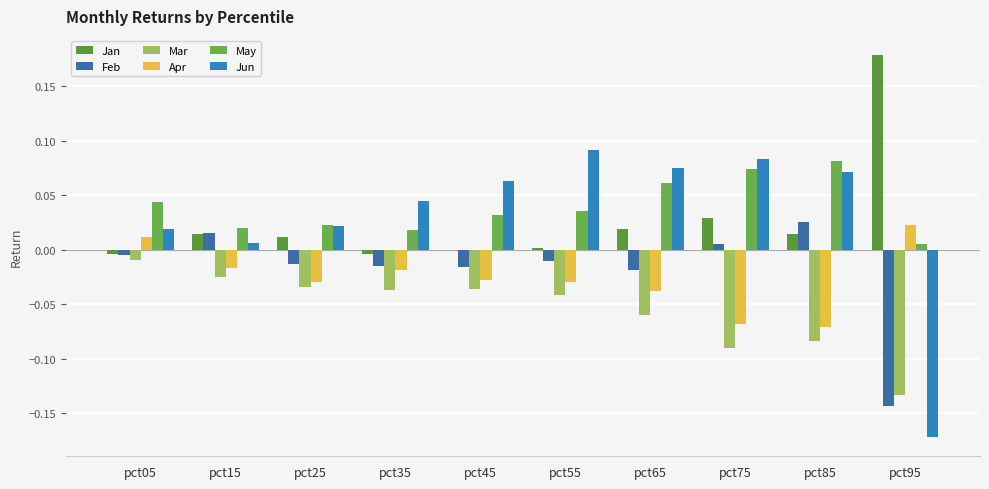

How many categories are shown in the chart?

10